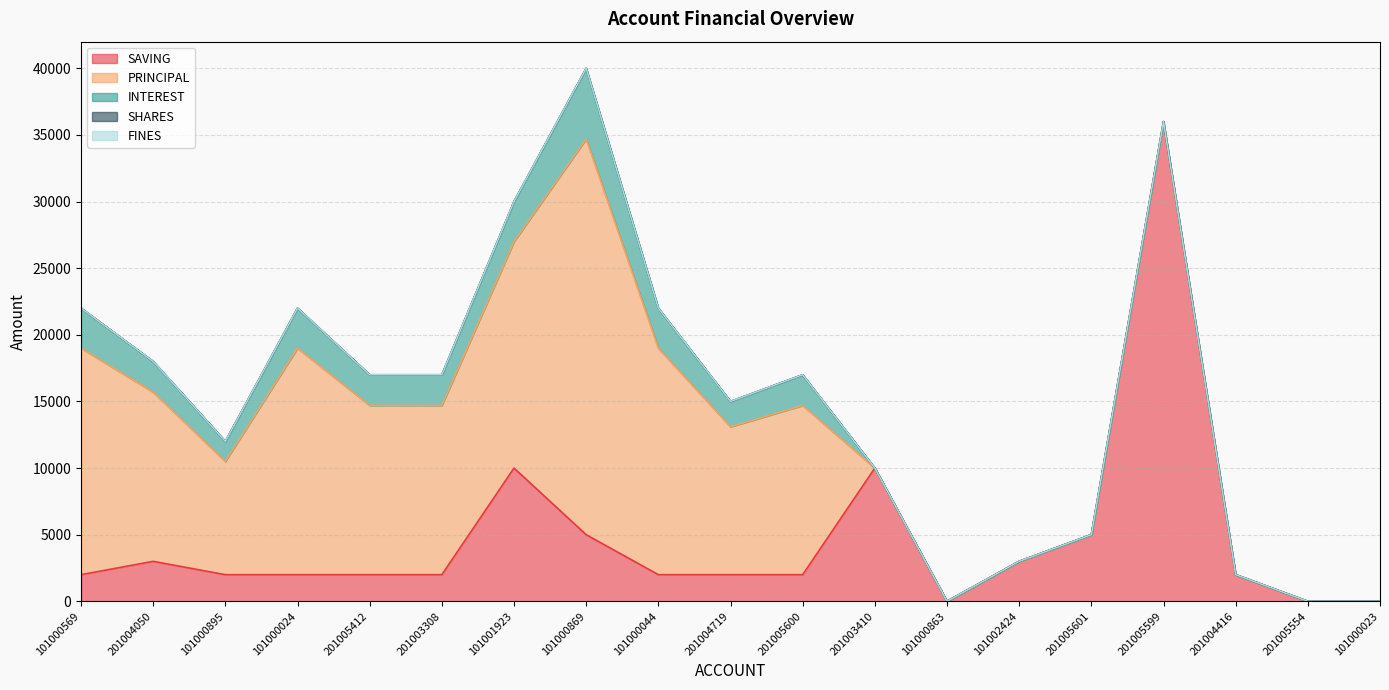

Which series has the largest range (max minus min)?

SAVING